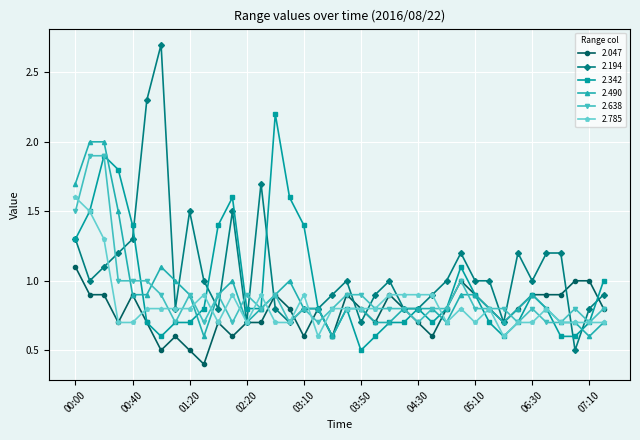

What is the value of the 2.194 point at the 23rd from the left?

1.0